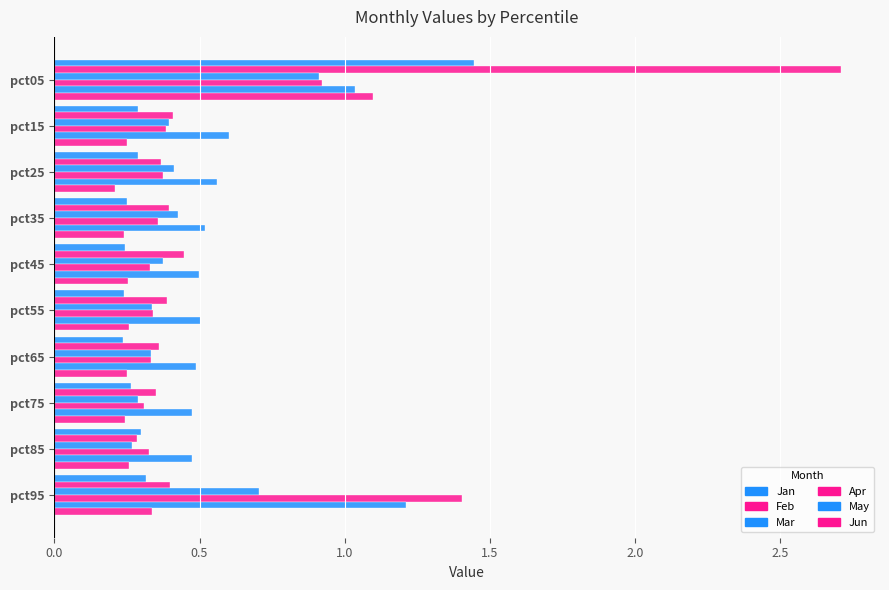

What is the lowest value of the May series?

0.5